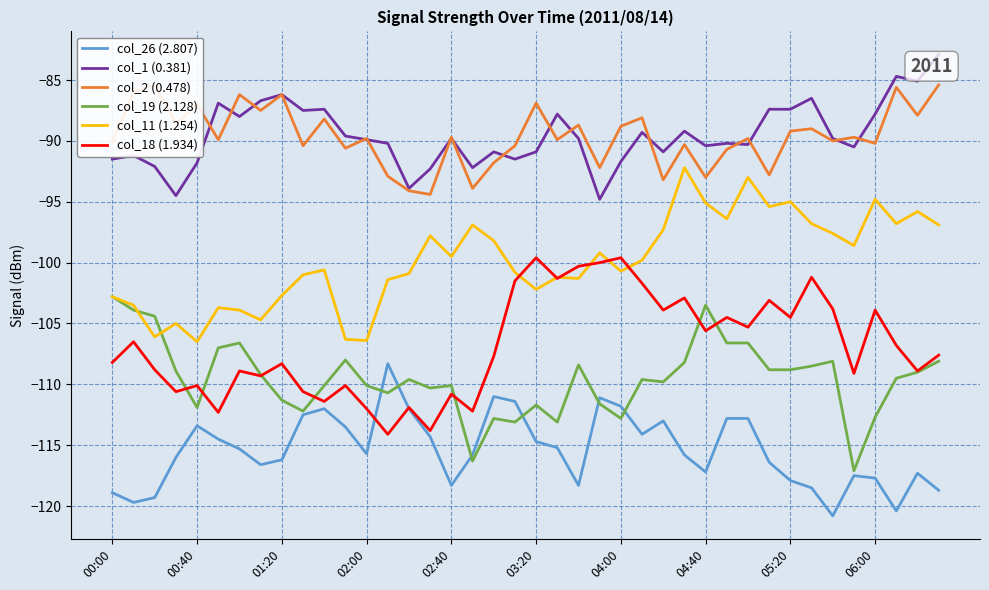

In col_1 (0.381), how many points are lower than both neighbors (excluding endpoints)?

12